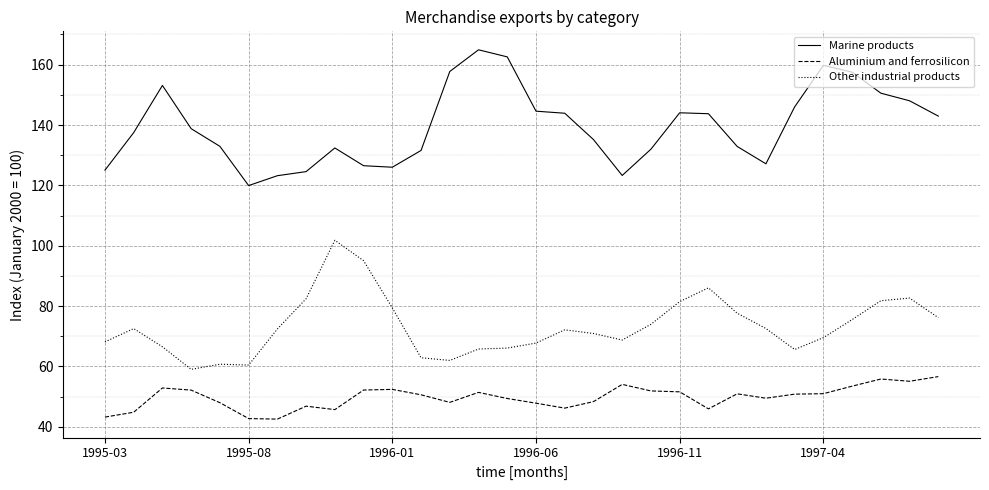

List the series in order of their peak value, lowest first.

Aluminium and ferrosilicon, Other industrial products, Marine products